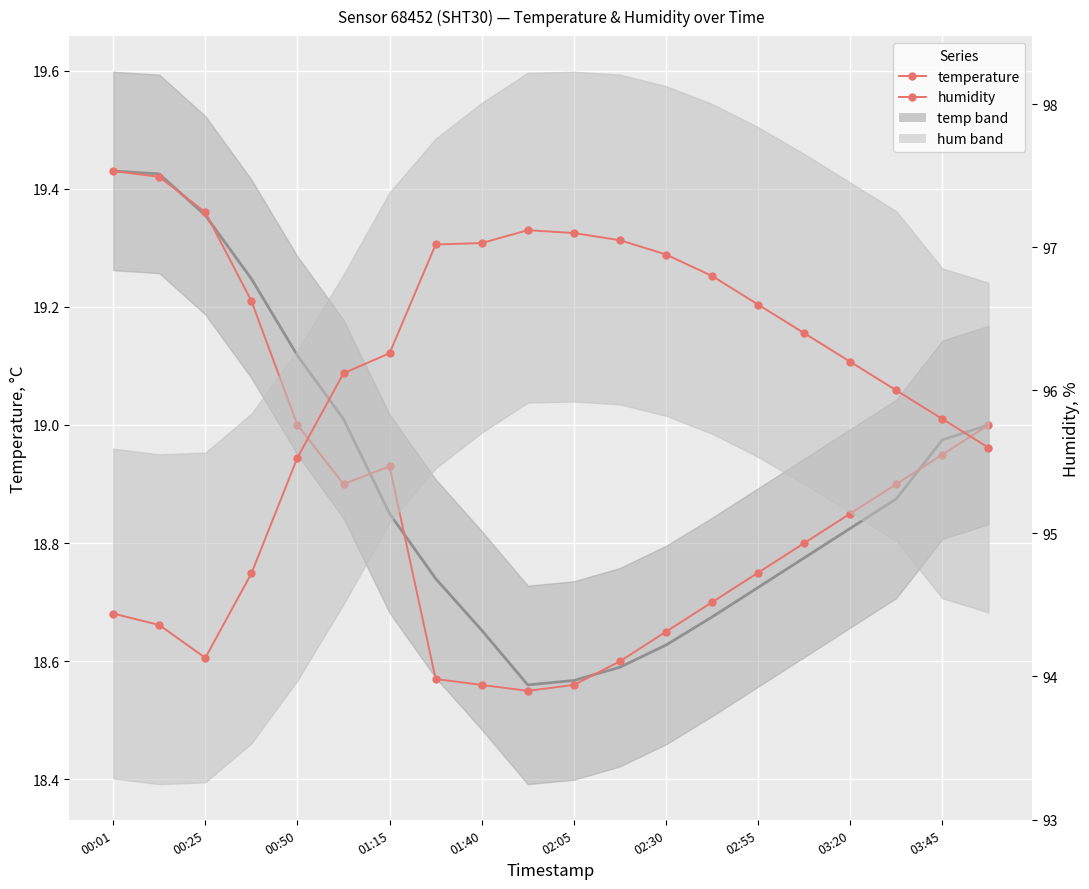

How many categories are shown in the chart?

20